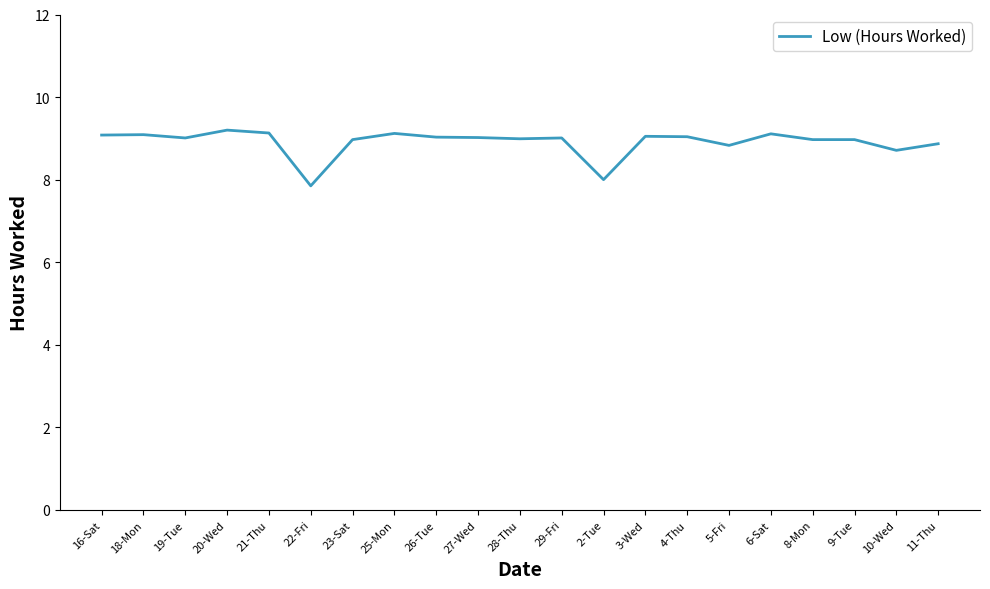

True or false: the data shows 9.0 at 23-Sat.

True